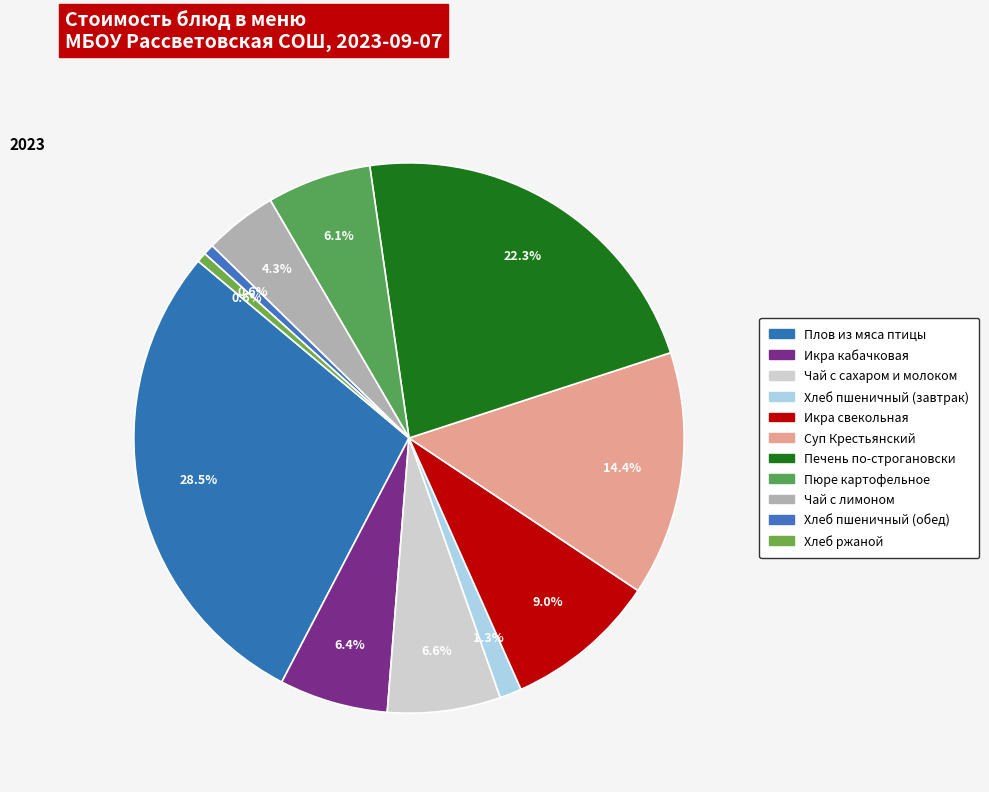

What is the change in value from Пюре картофельное to Хлеб ржаной?

-8.8